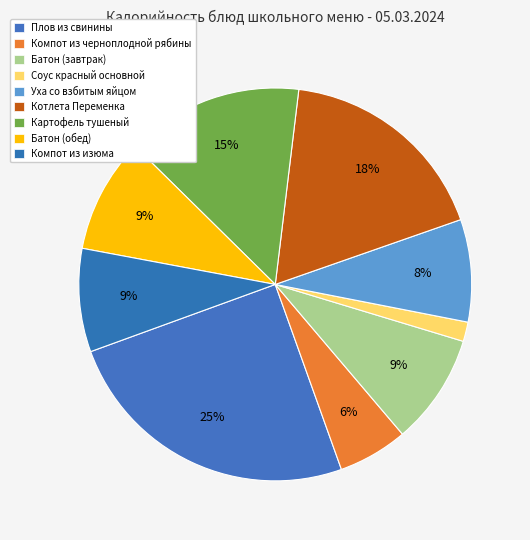

What is the change in value from Плов из свинины to Картофель тушеный?

-142.8